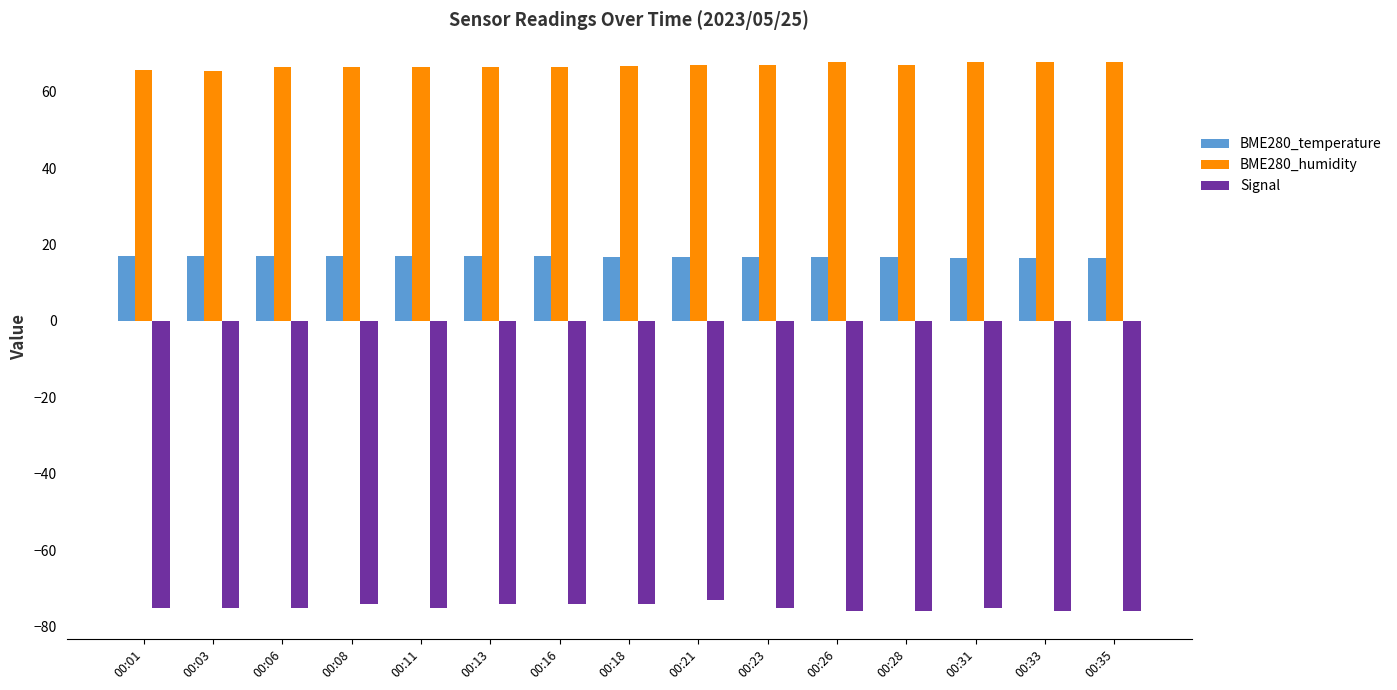

What is the approximate value of BME280_temperature at 00:33?

16.5